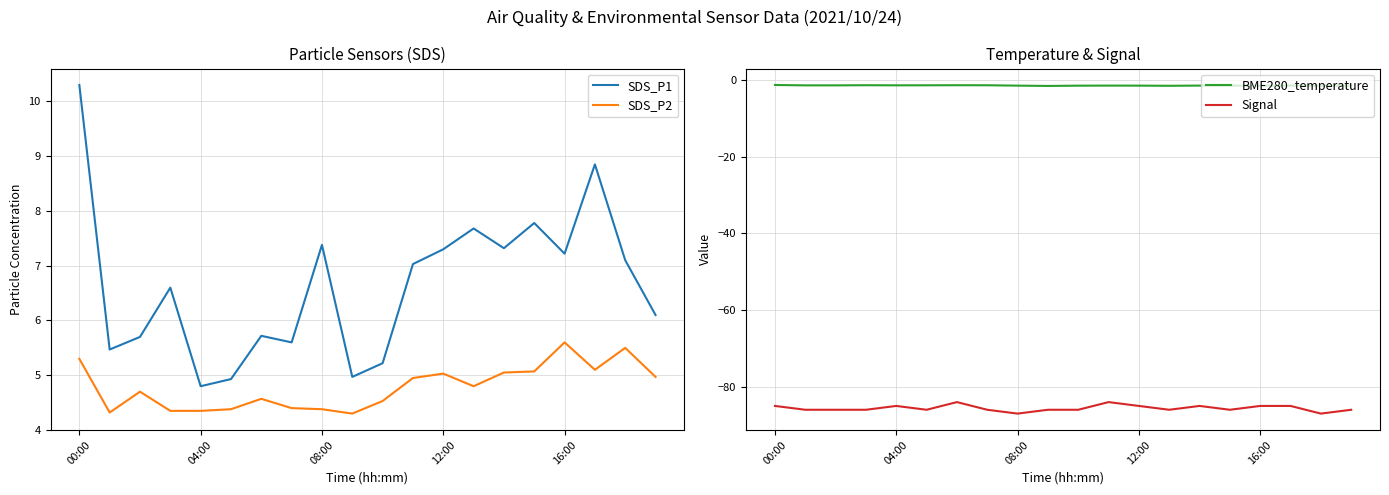

List the series in order of their peak value, lowest first.

Signal, BME280_temperature, SDS_P2, SDS_P1